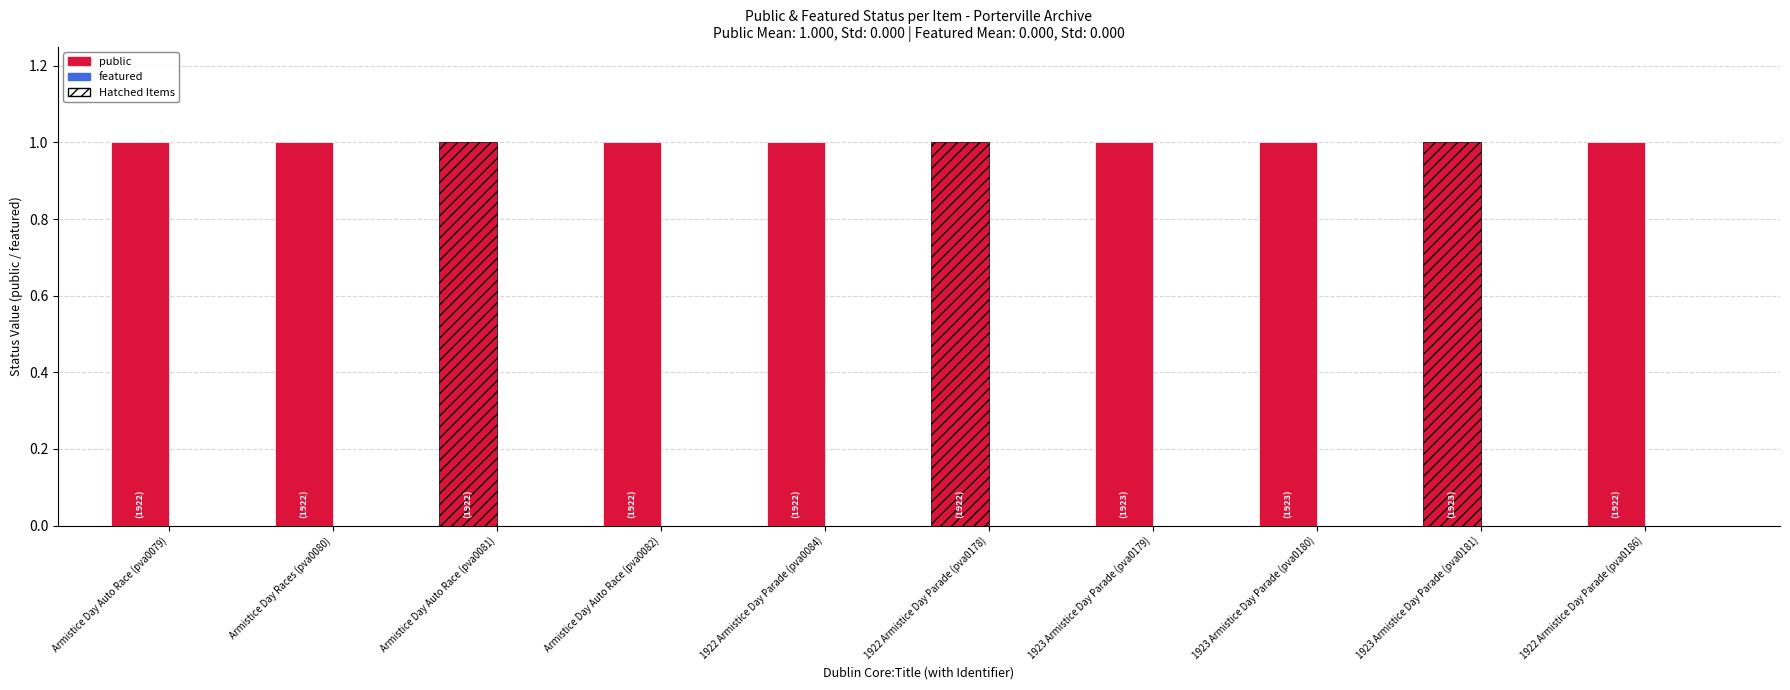

Is it true that public equals 2 at Armistice Day Auto Race (pva0079)?

False